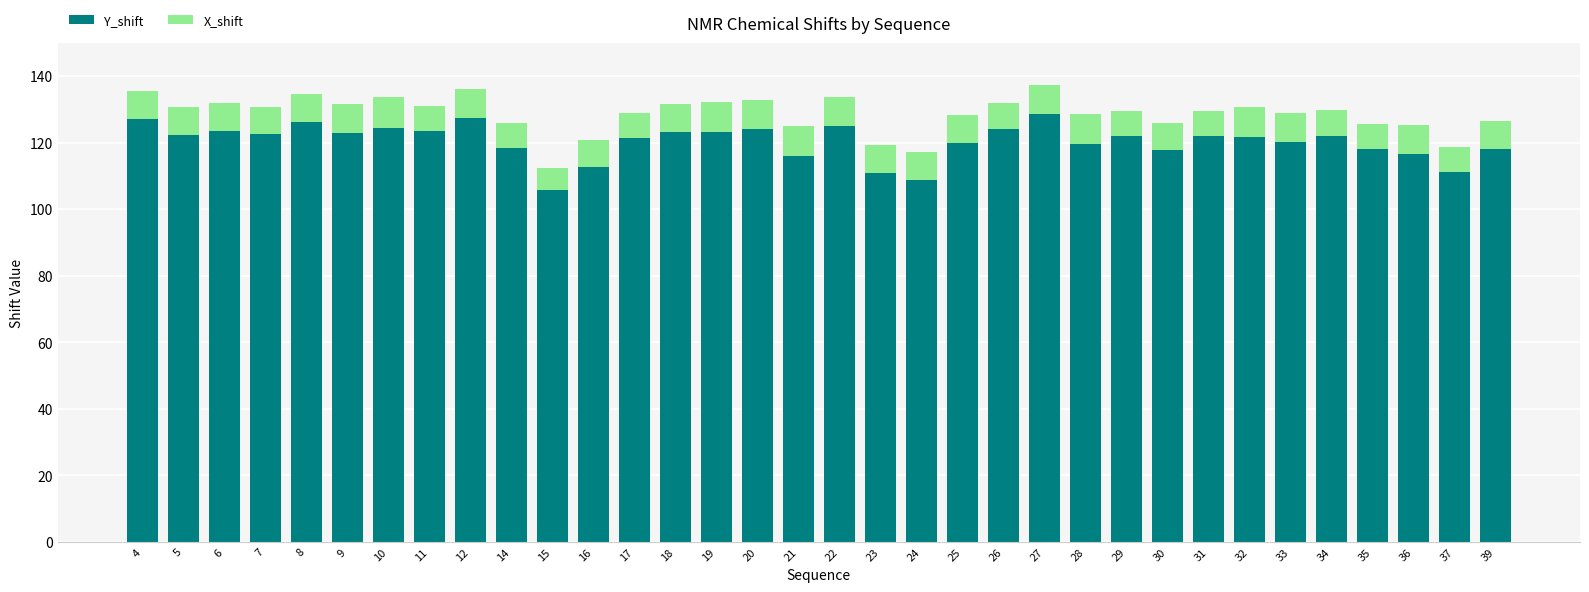

The Y_shift series shows 162.7 at 20. True or false?

False